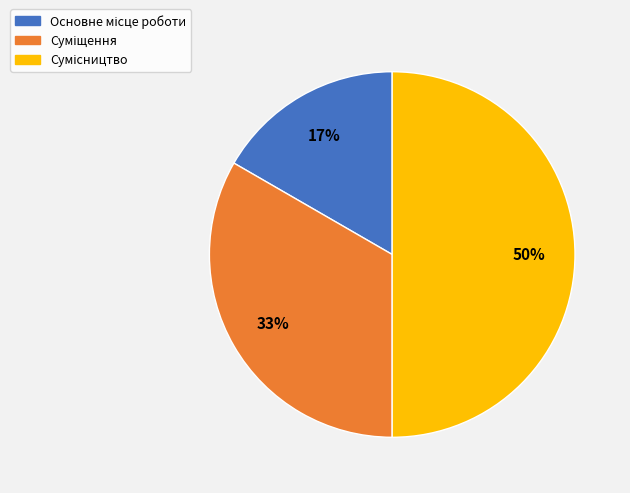

To the nearest percent, what is the difference between the largest and smallest slice percentages?

33%